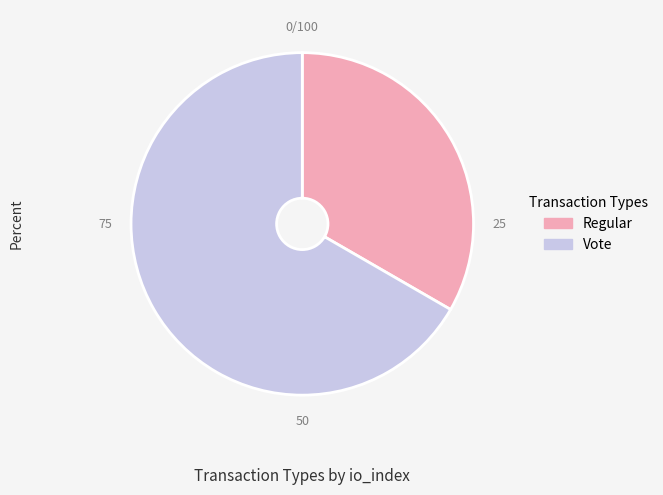

Is the sum of Regular and Vote greater than half?

Yes